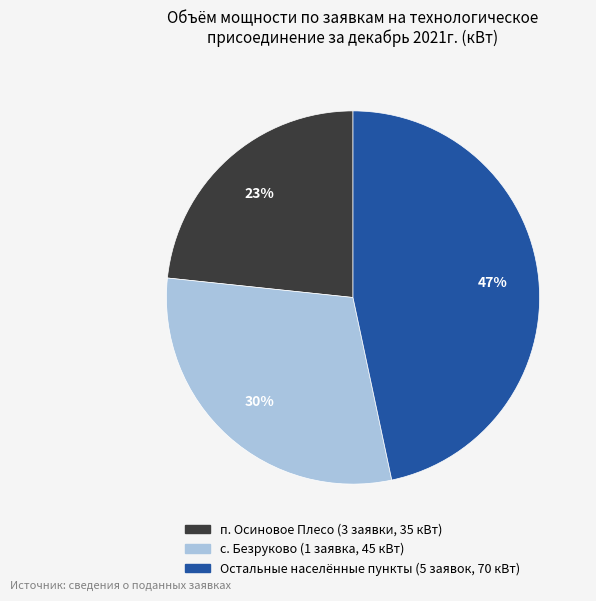

To the nearest percent, what is the average slice percentage?

33%